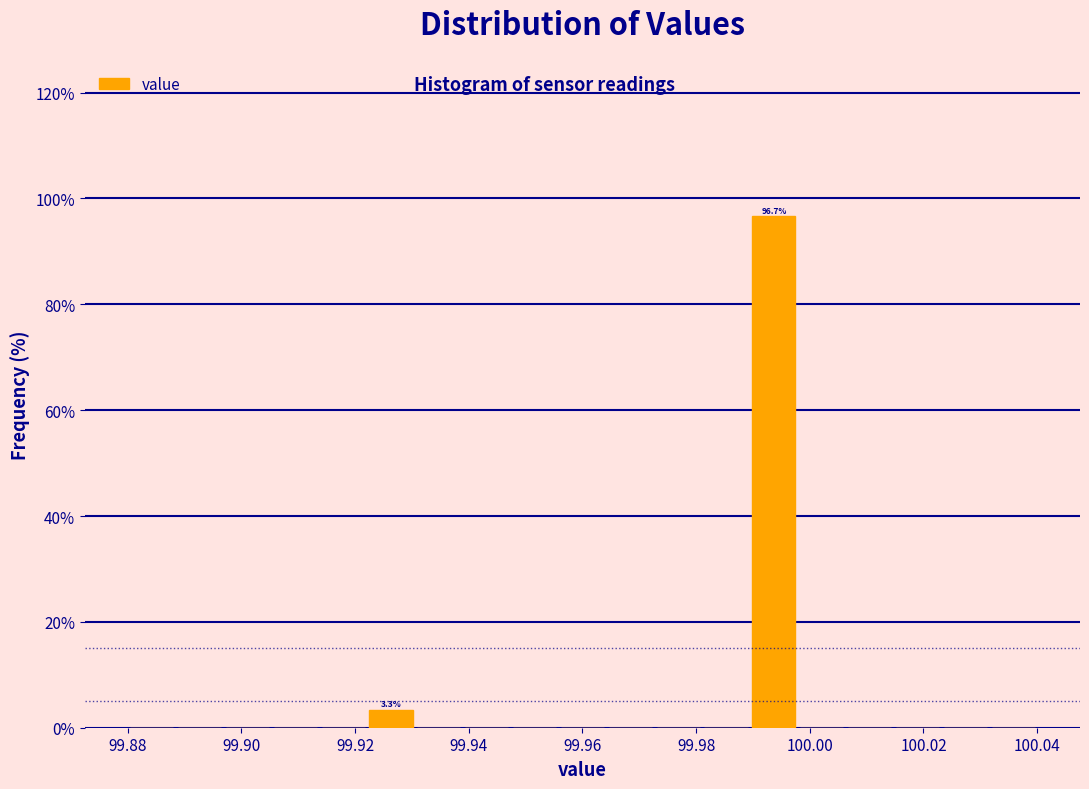

Which range on the x-axis has the tallest bar?

99.990 to 99.998